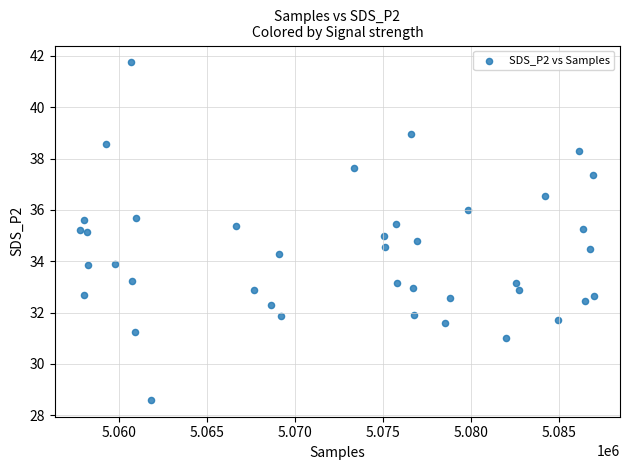

What is the range of X values (max minus min)?

29245.0